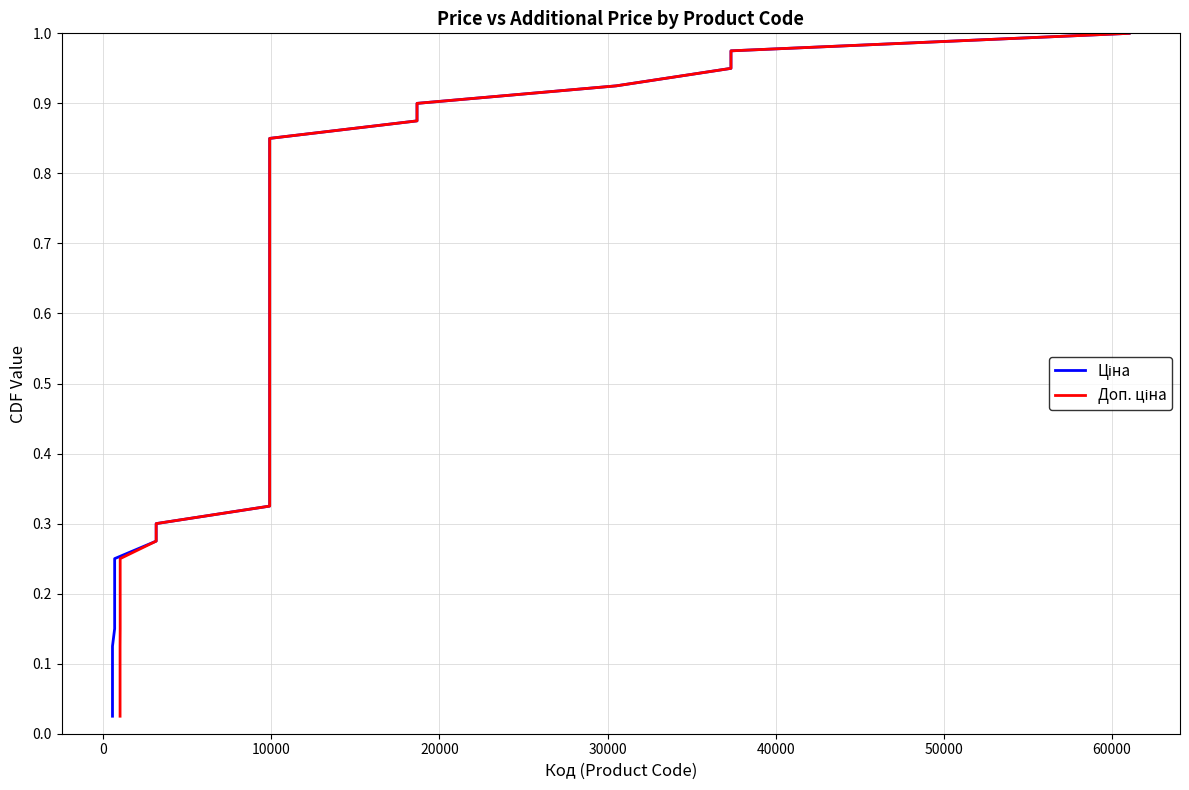

True or false: Ціна and Доп. ціна intersect in this chart.

False